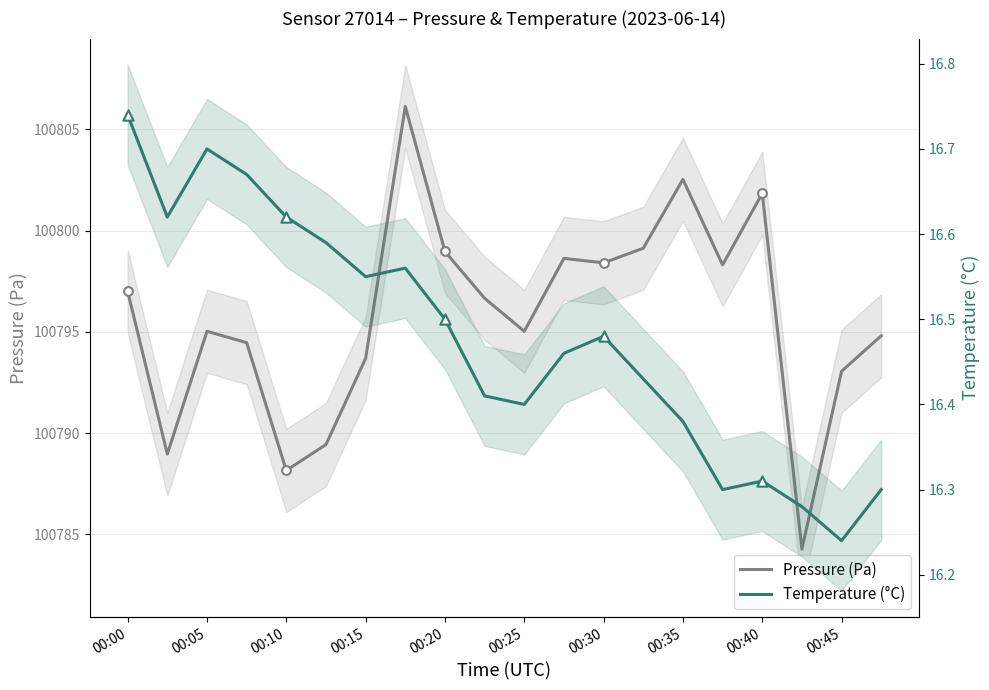

Which series has the largest total across all categories?

Pressure (Pa)